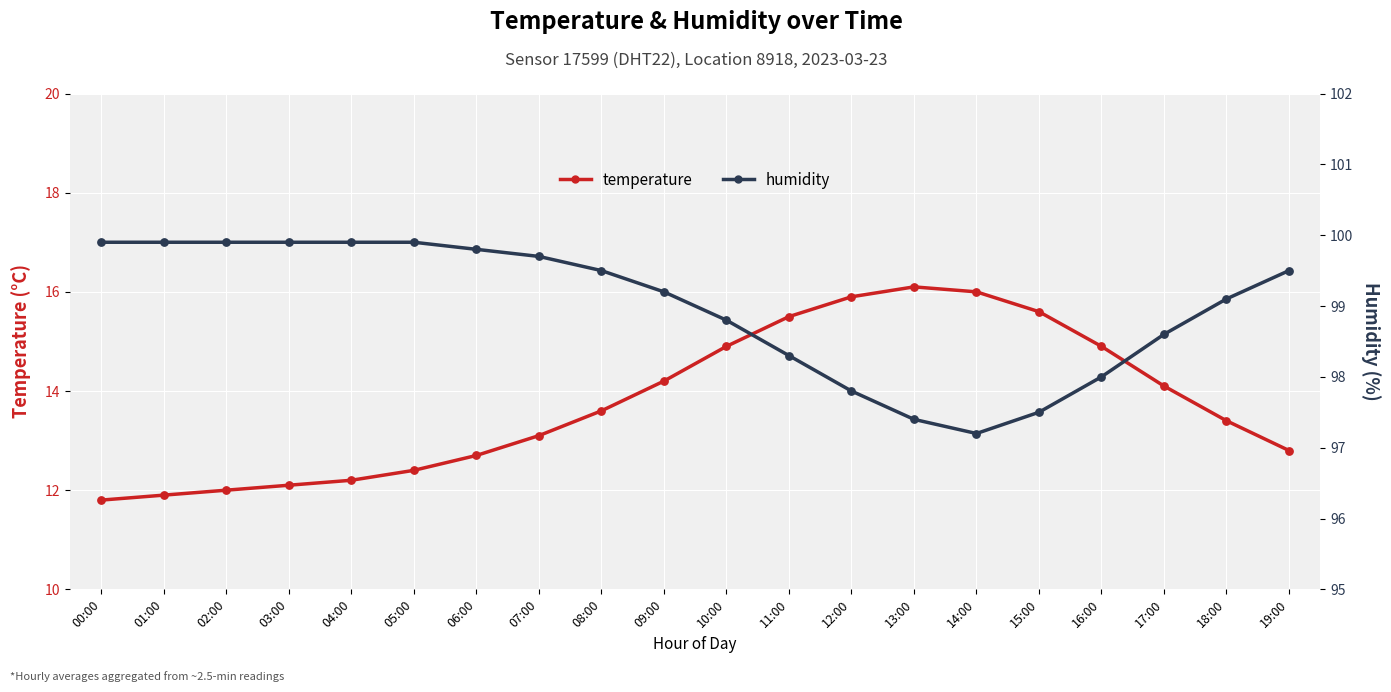

Which series has the largest total across all categories?

humidity